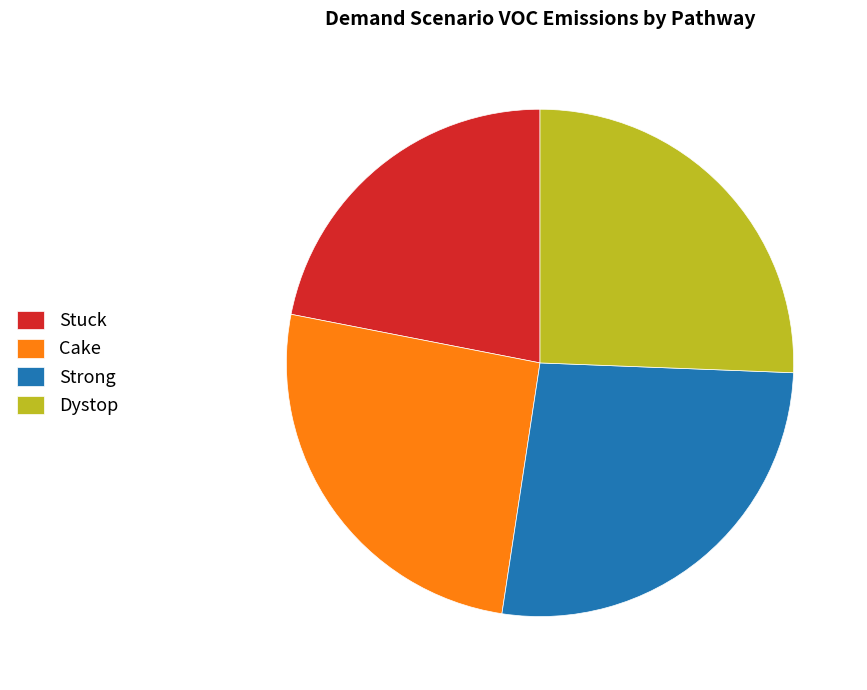

What is the ratio of the value at Cake to the value at Dystop?

1.0